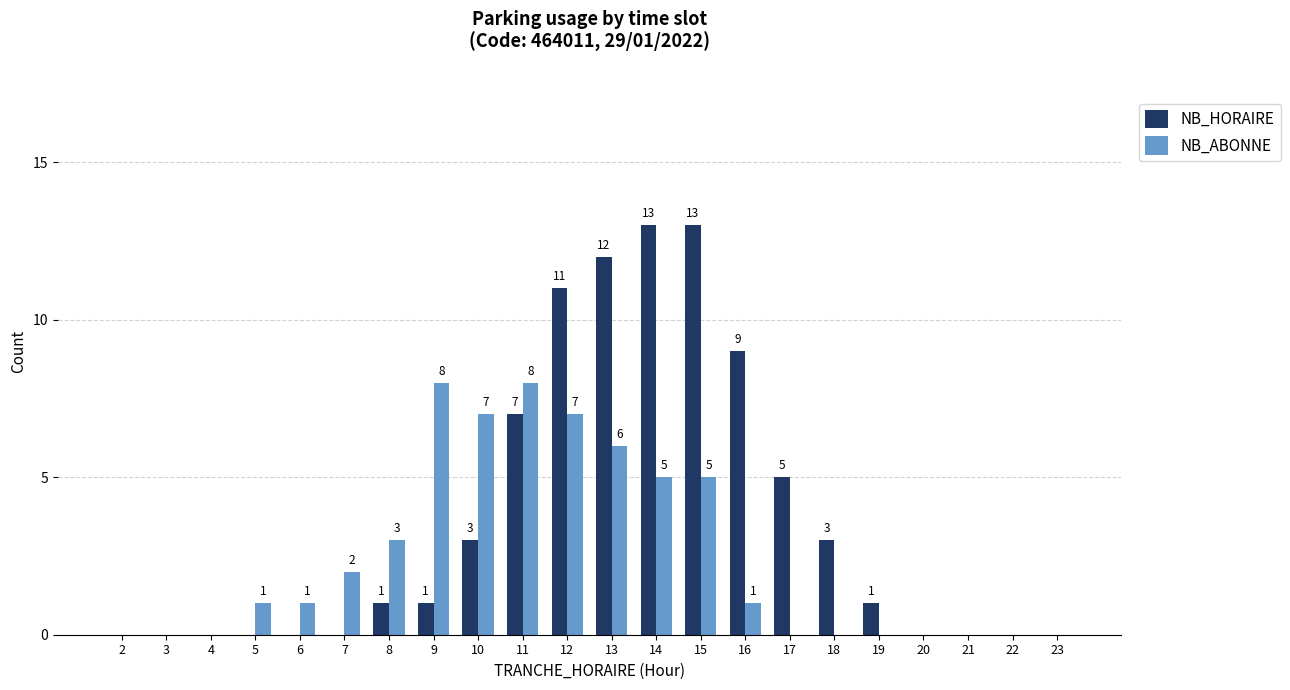

Which series has the largest total across all categories?

NB_HORAIRE